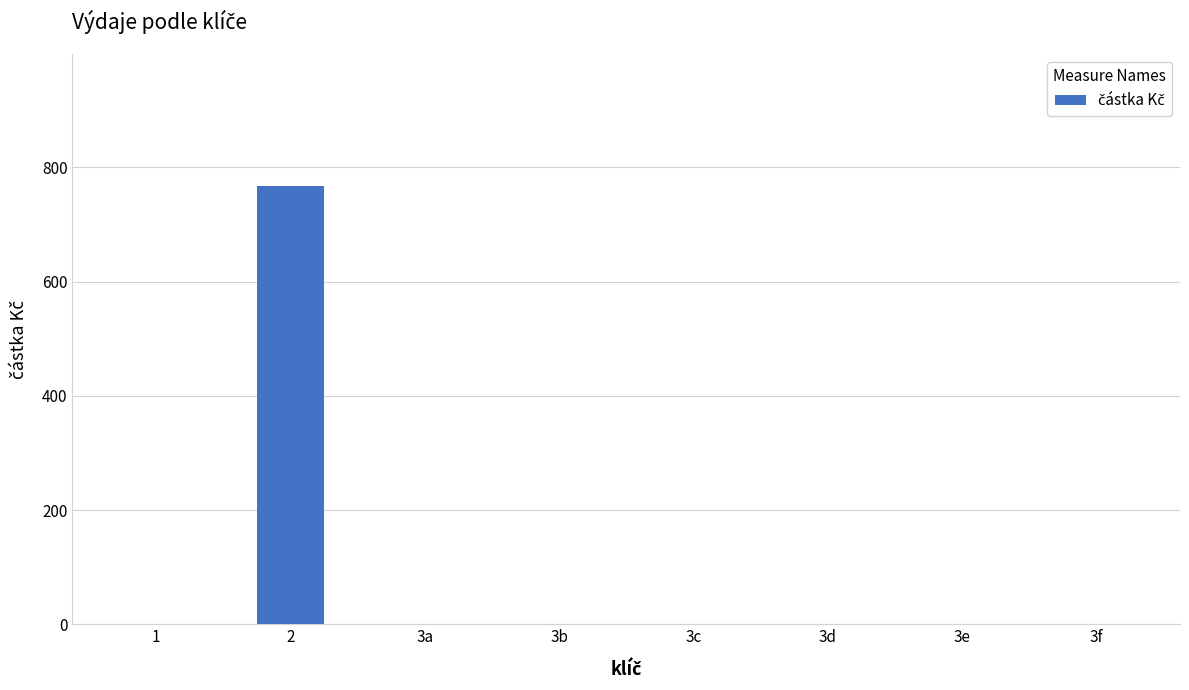

What is the maximum value shown in the chart?

768